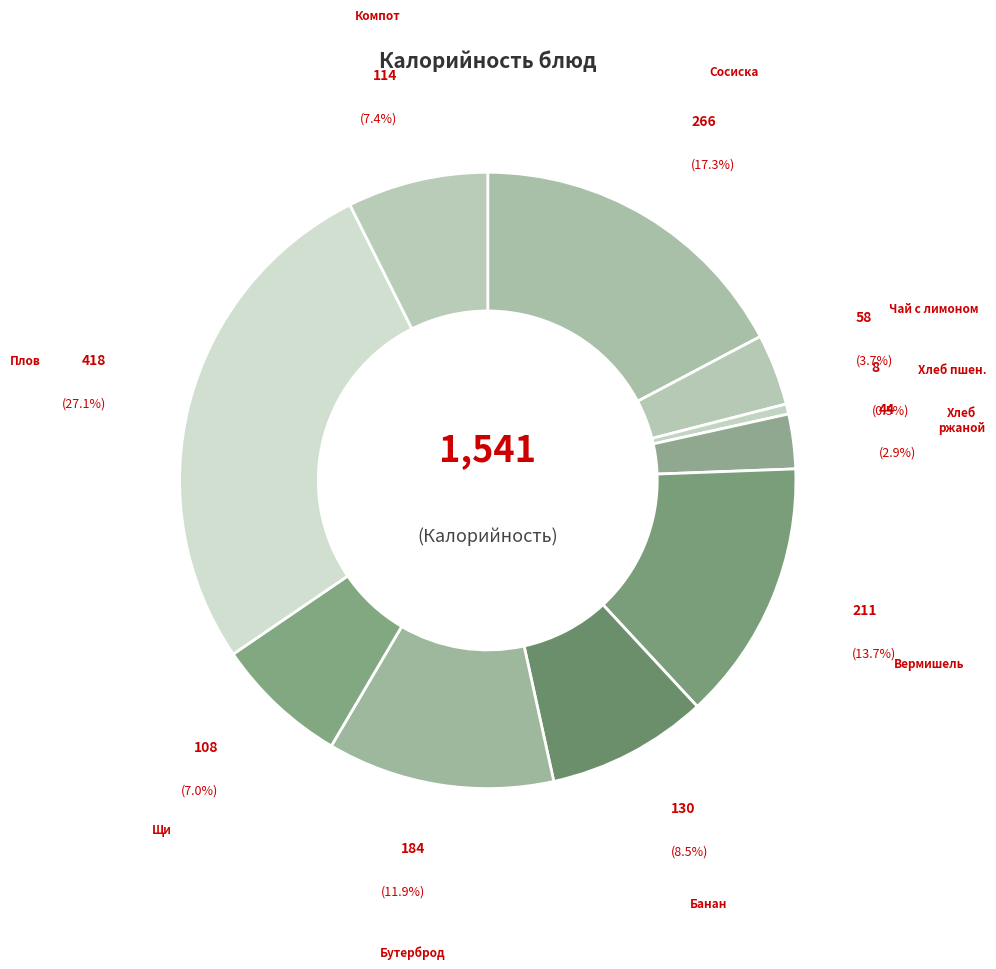

Between Чай с лимоном and Банан, which is larger?

Банан